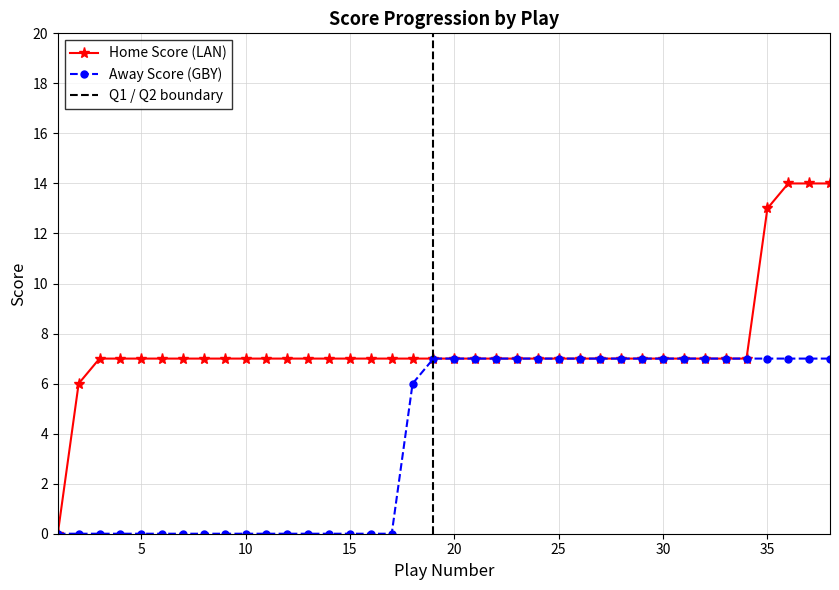

What is the value of the Home Score point at the 29th from the left?

7